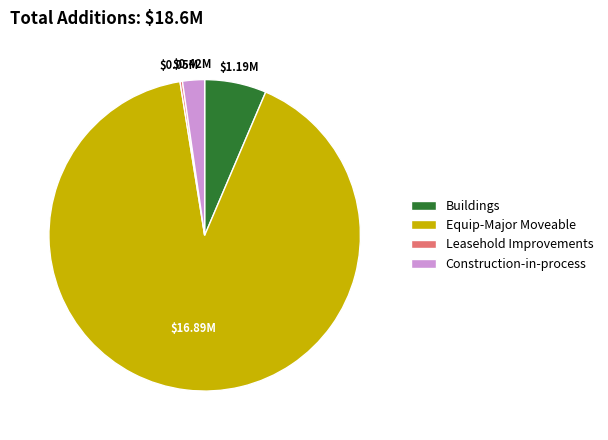

Which slice is the largest?

Equip-Major Moveable